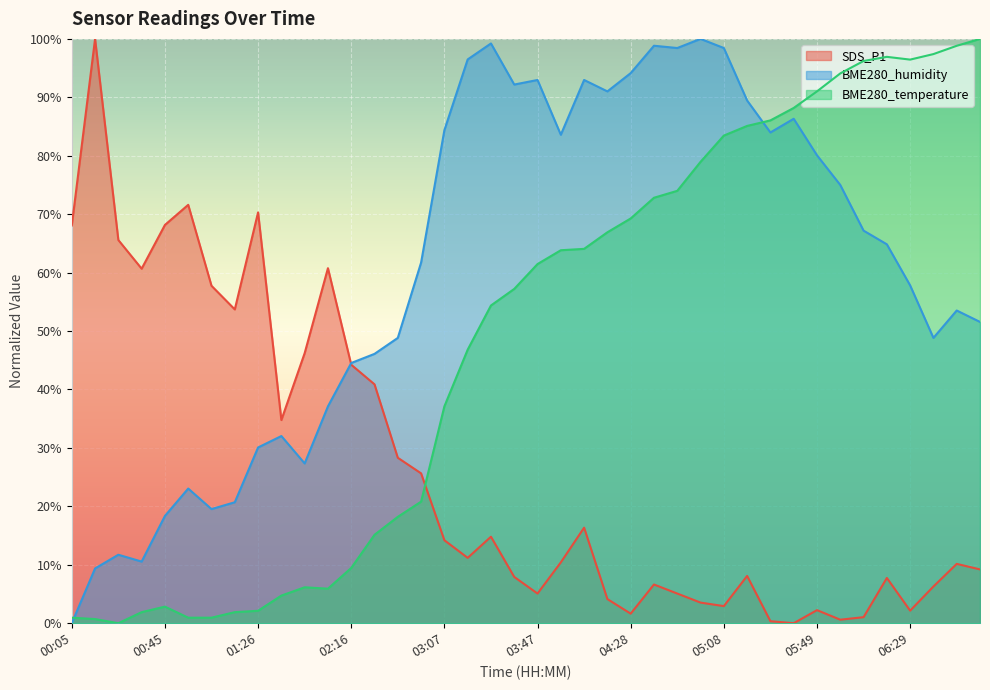

Between 01:56 and 06:39, which series saw the biggest shift?

BME280_temperature